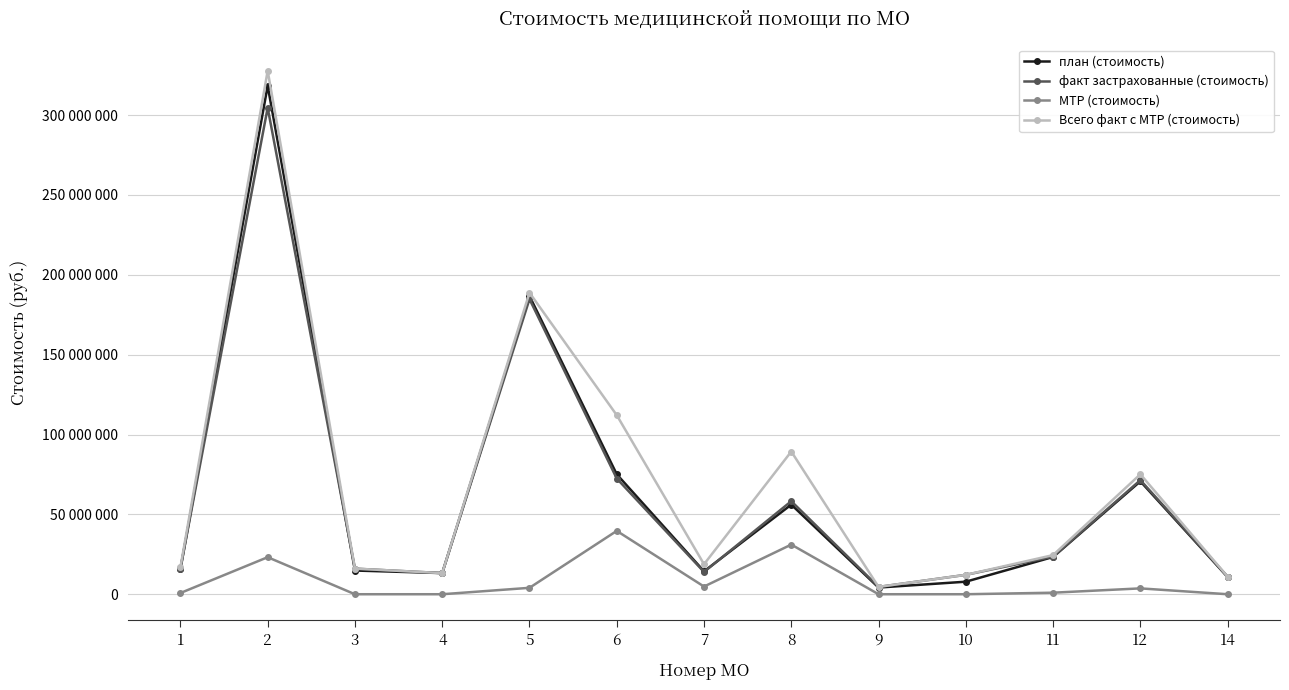

At which category does the chart reach its minimum across all series?

3